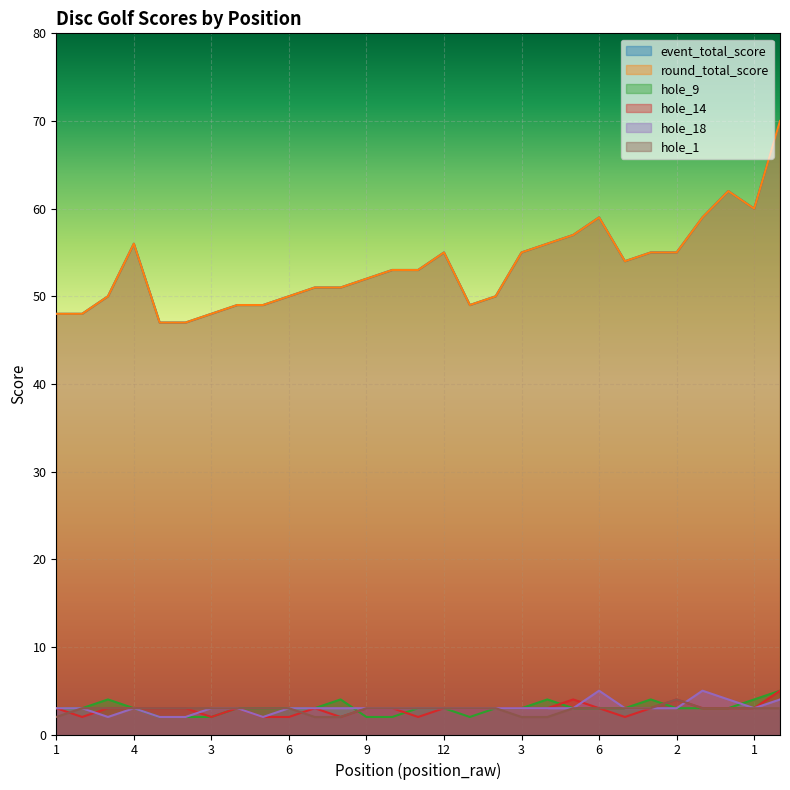

Which series has the largest range (max minus min)?

event_total_score